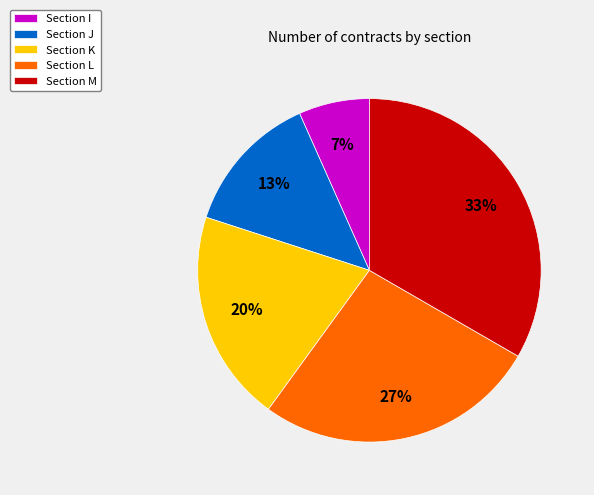

Is there any slice that represents more than half of the pie?

No